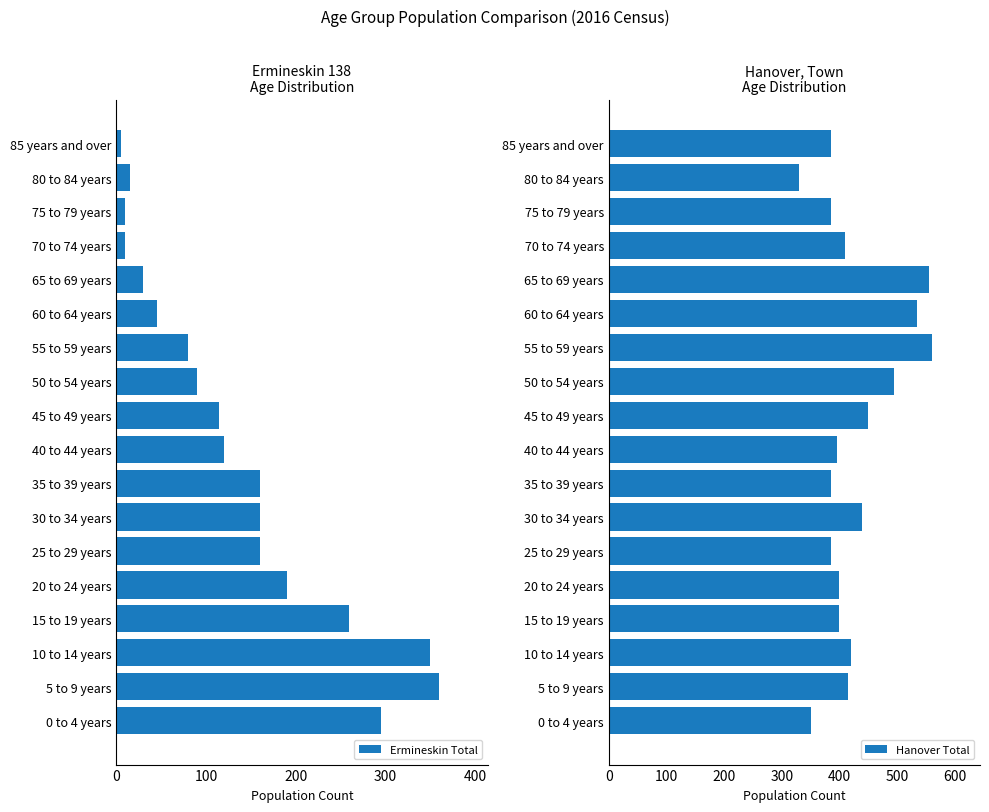

The Ermineskin Total series shows 80 at 55 to 59 years. True or false?

True